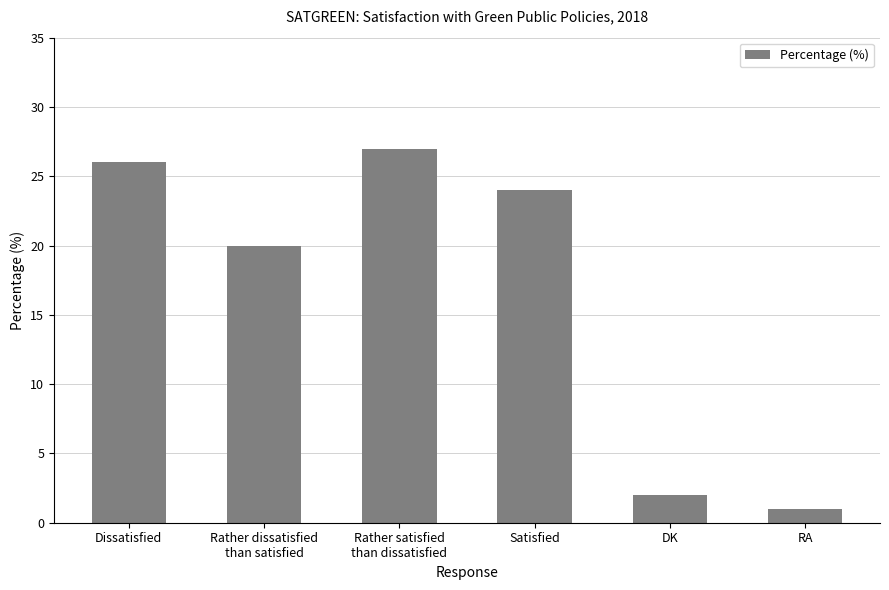

At which label is the value closest to 14?

Rather dissatisfied
than satisfied